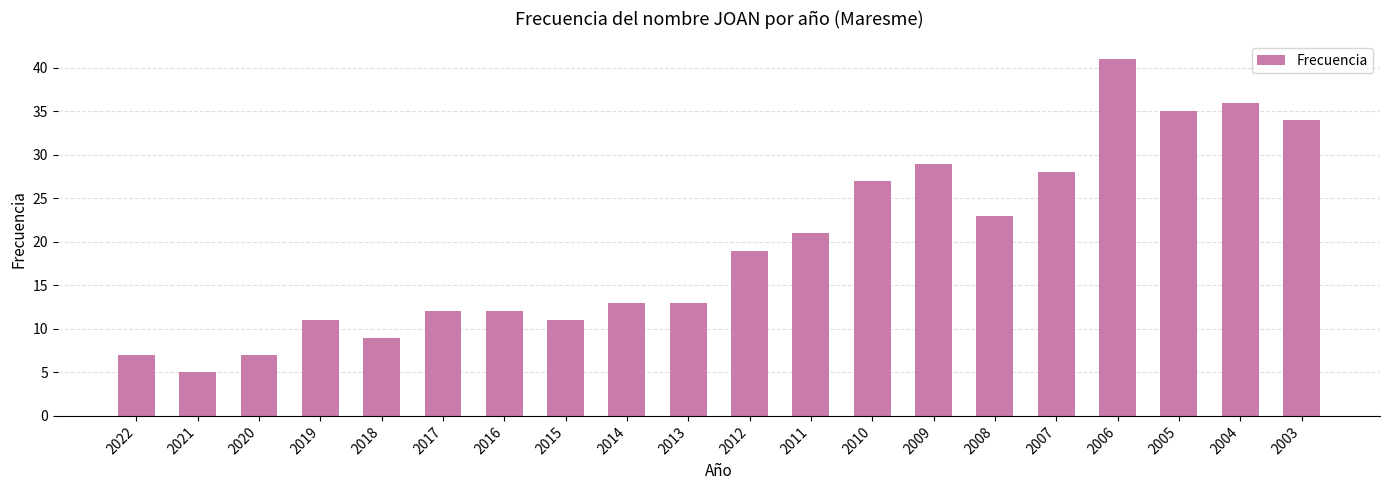

How many series are shown in this chart?

1